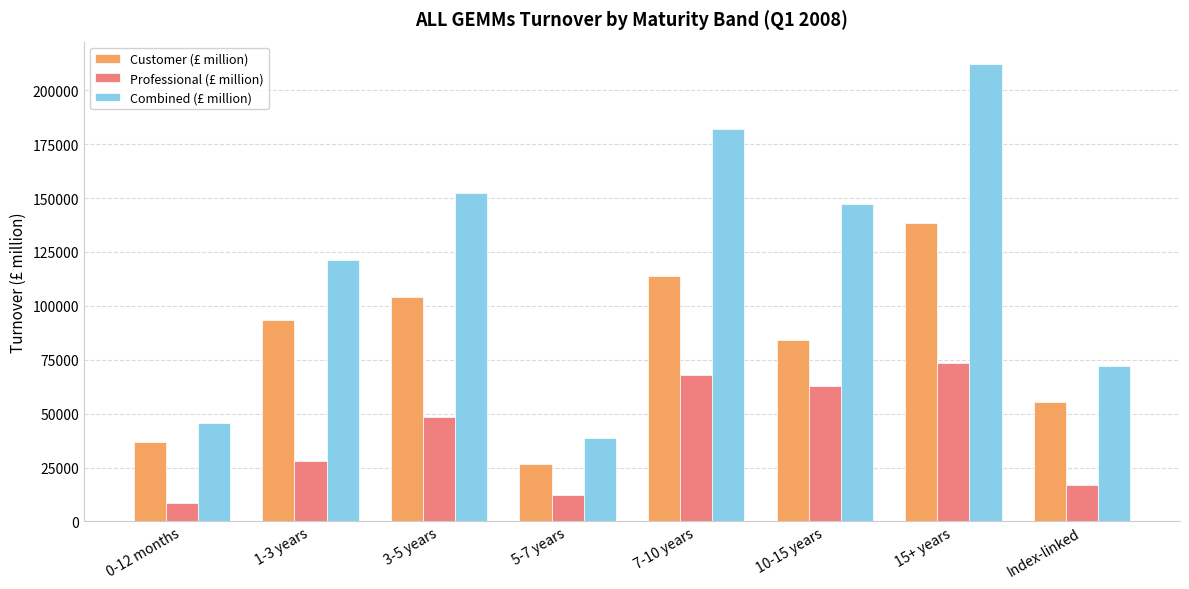

What is the label of the 1st bar from the right?

Index-linked